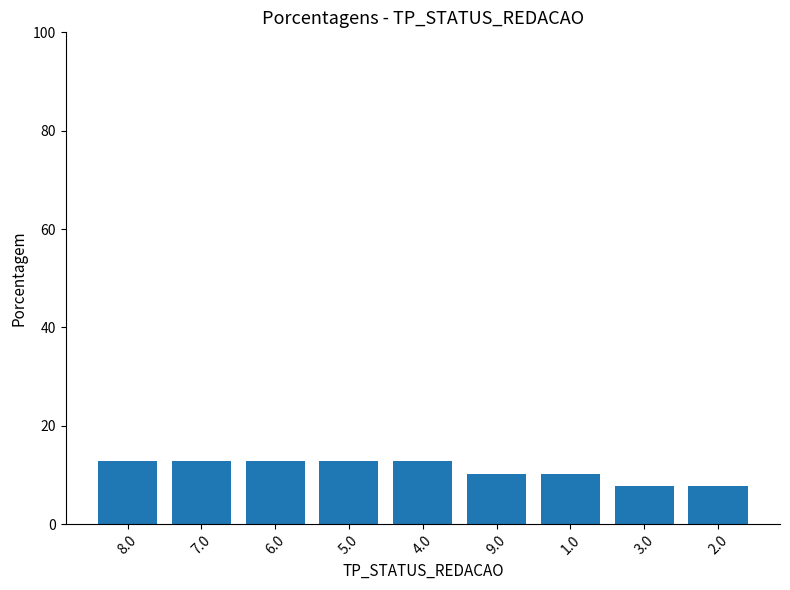

What is the value of the 2nd bar from the left?

12.8